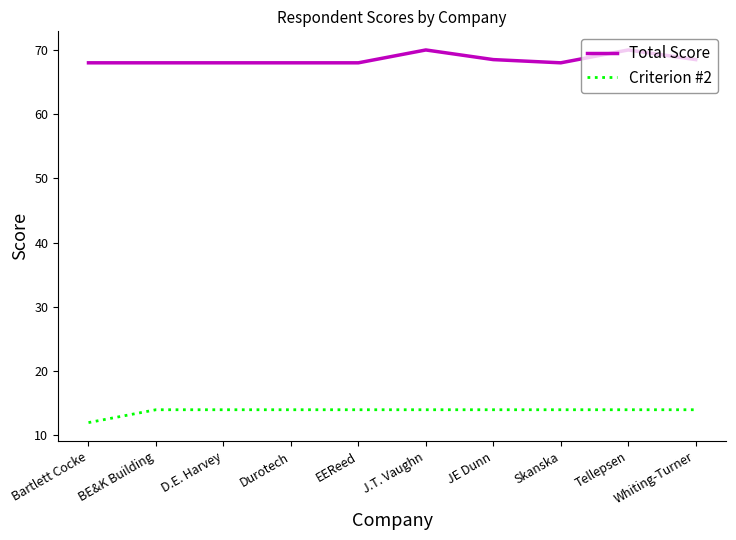

True or false: Criterion #2 and Total Score cross at least once.

False